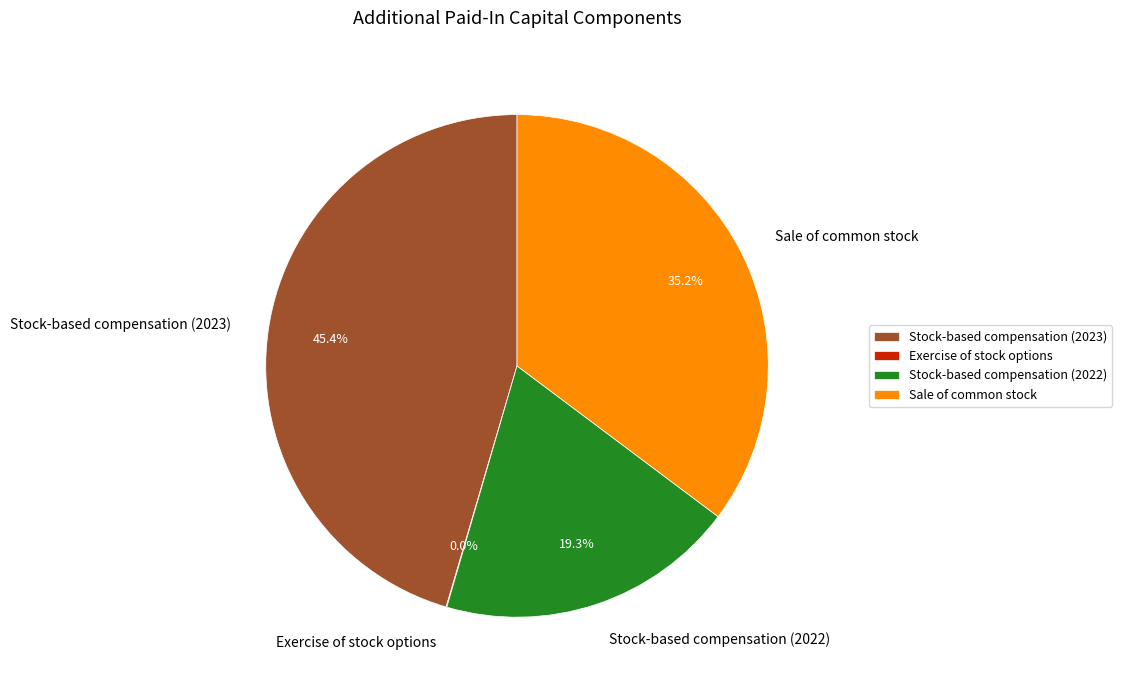

What percentage do Stock-based compensation (2023) and Sale of common stock together represent?

80.7%